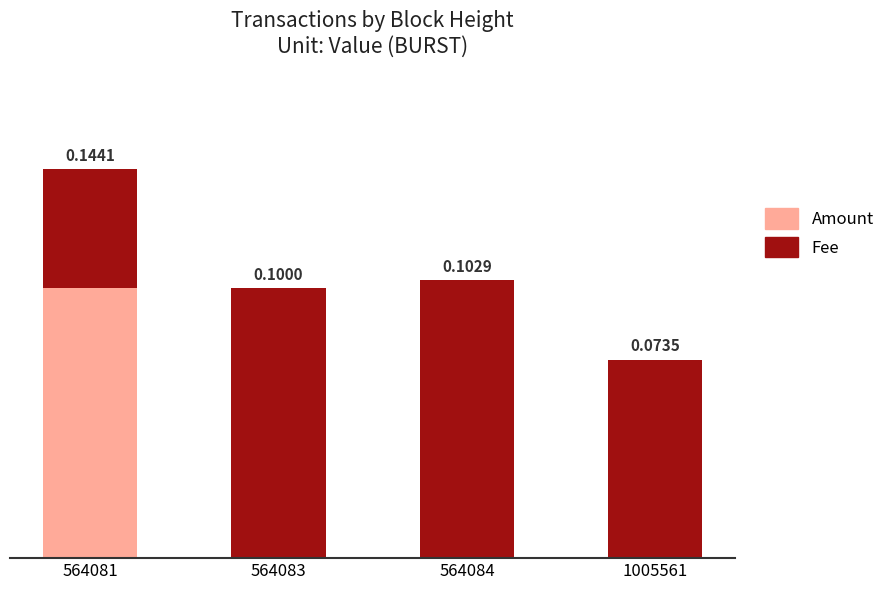

List the labels in order of Fee value, smallest first.

564081, 1005561, 564083, 564084